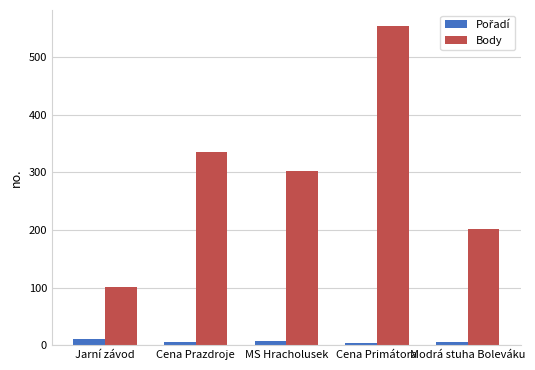

What is the highest value of the Body series?

554